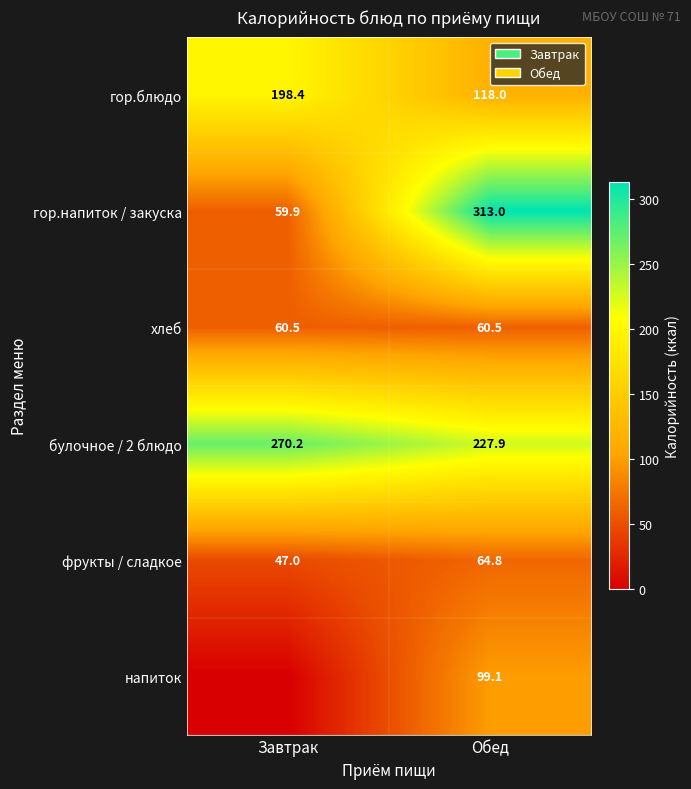

What is the difference between the highest and lowest values at Обед?

252.5